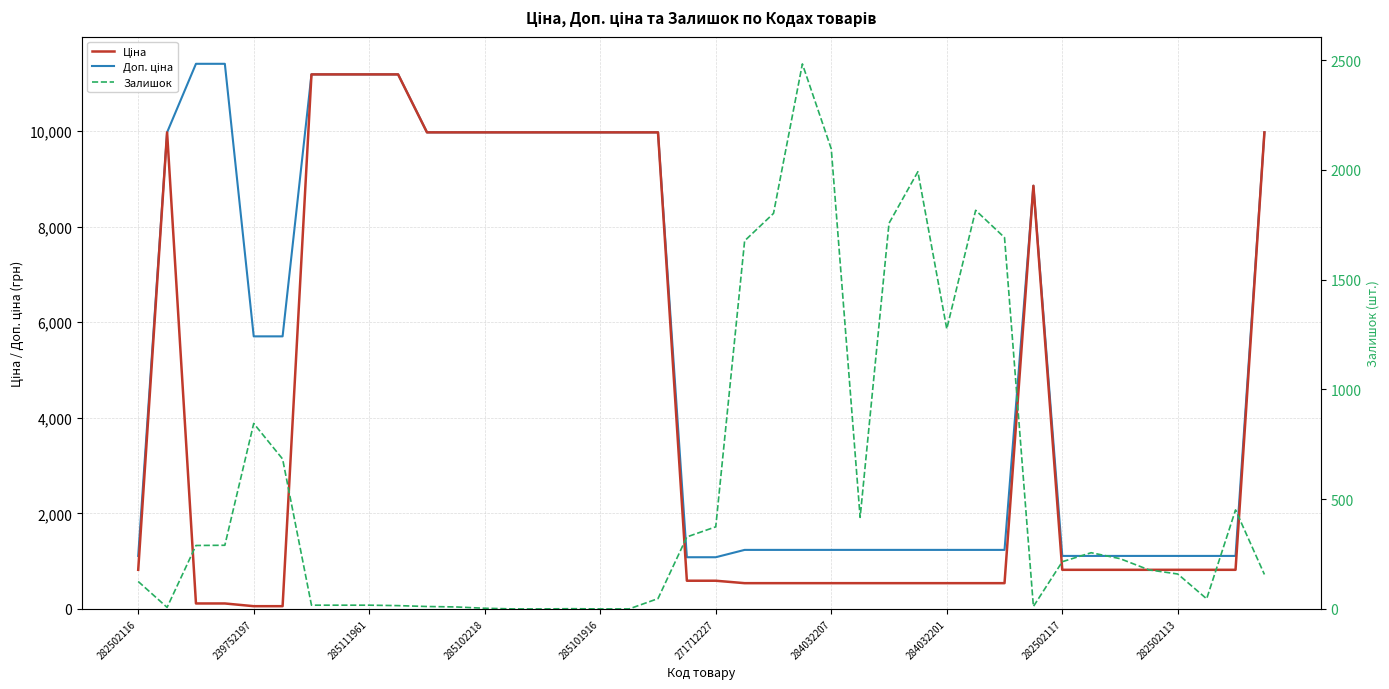

List the series in order of their peak value, highest first.

Доп. ціна, Ціна, Залишок